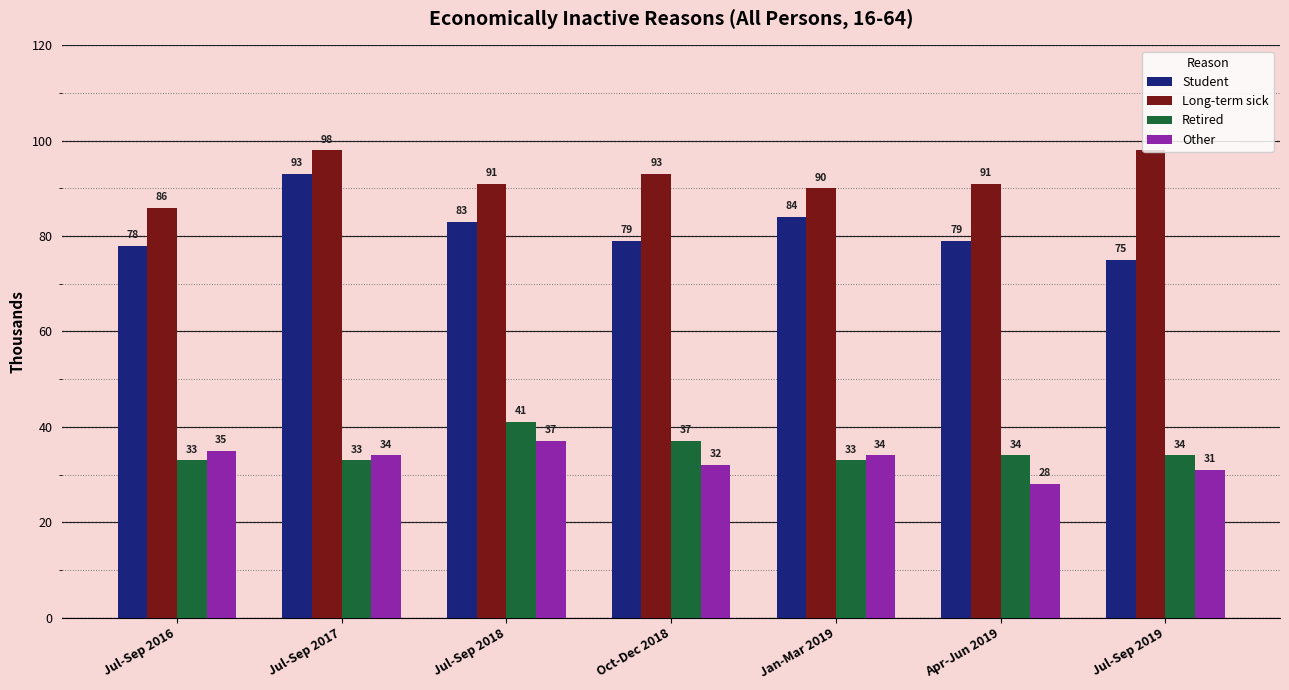

Which series has the widest spread of values?

Student